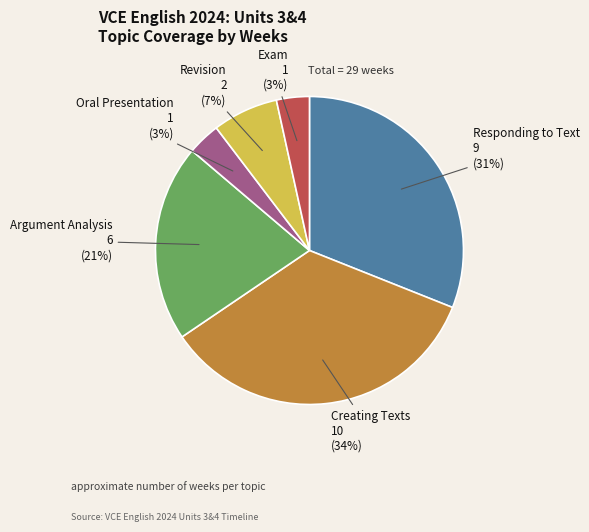

To the nearest percent, what is the difference between the largest and smallest slice percentages?

31%